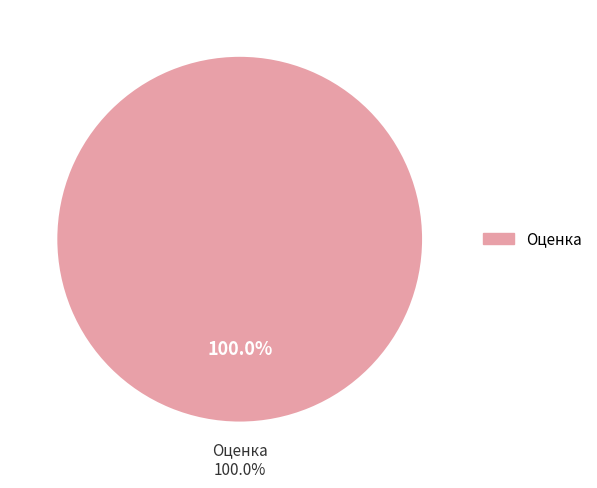

Is it true that Оценка is 100% of the pie?

True